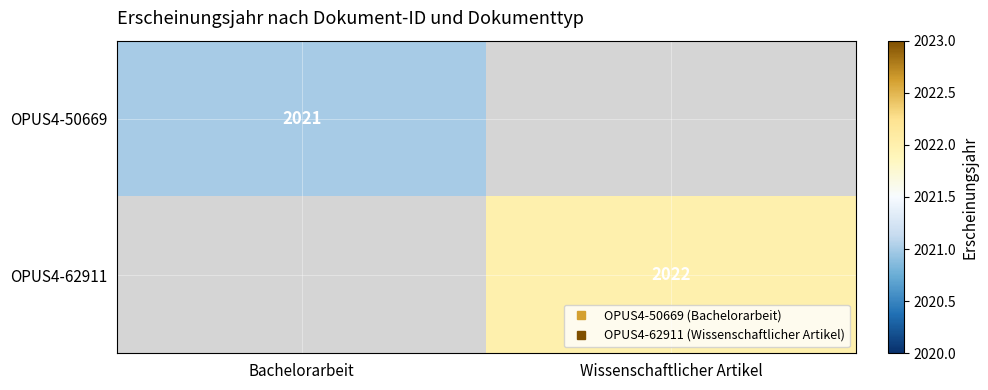

Count the number of categories in the chart.

2